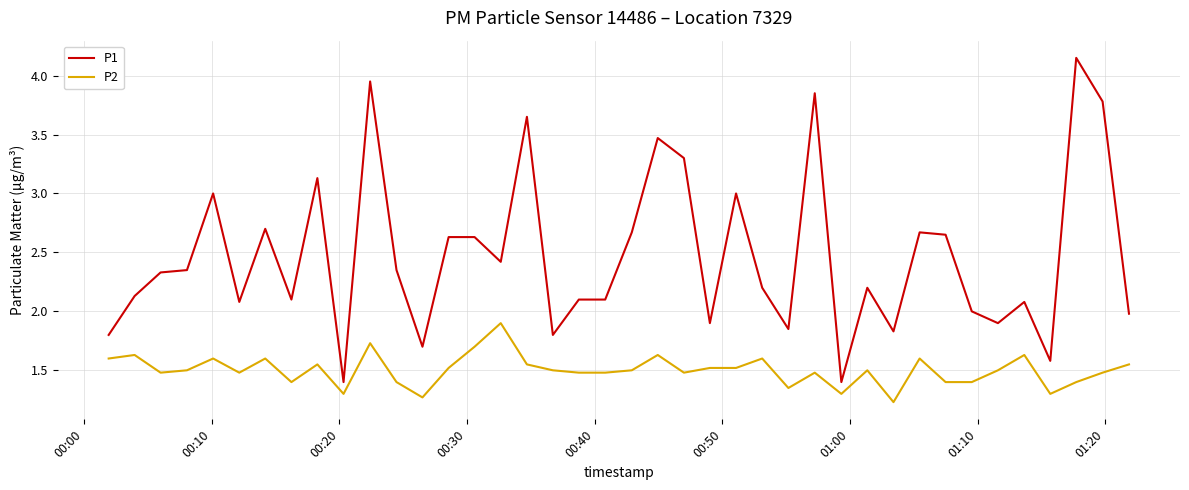

True or false: P1 and P2 intersect in this chart.

False